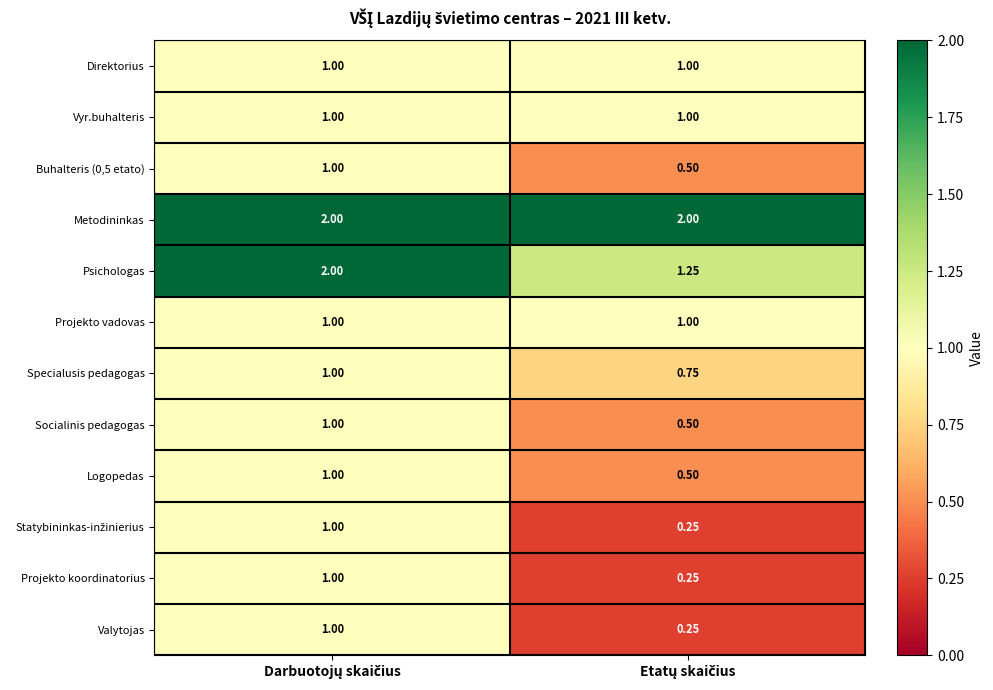

Which series has the largest total across all categories?

Metodininkas